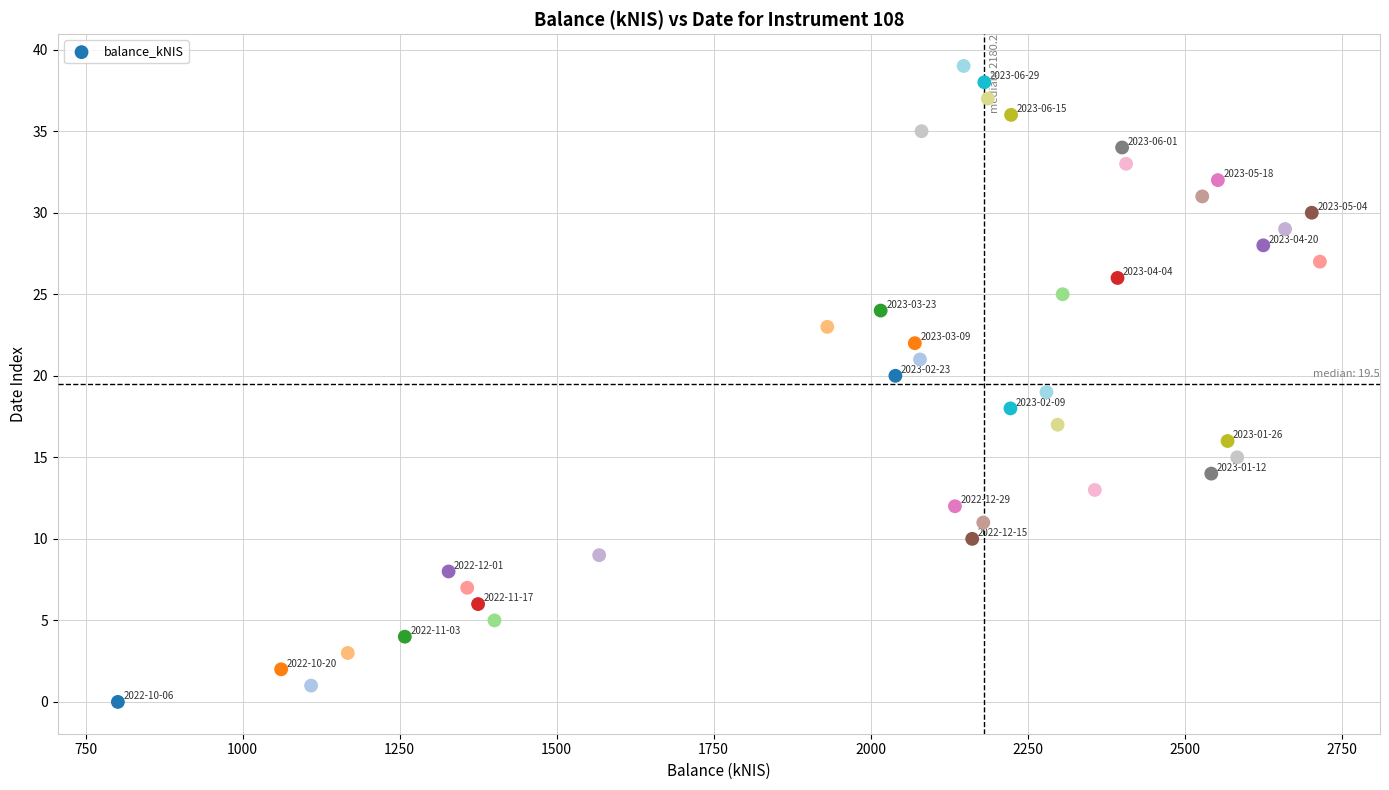

What is the range of Y values (max minus min)?

39